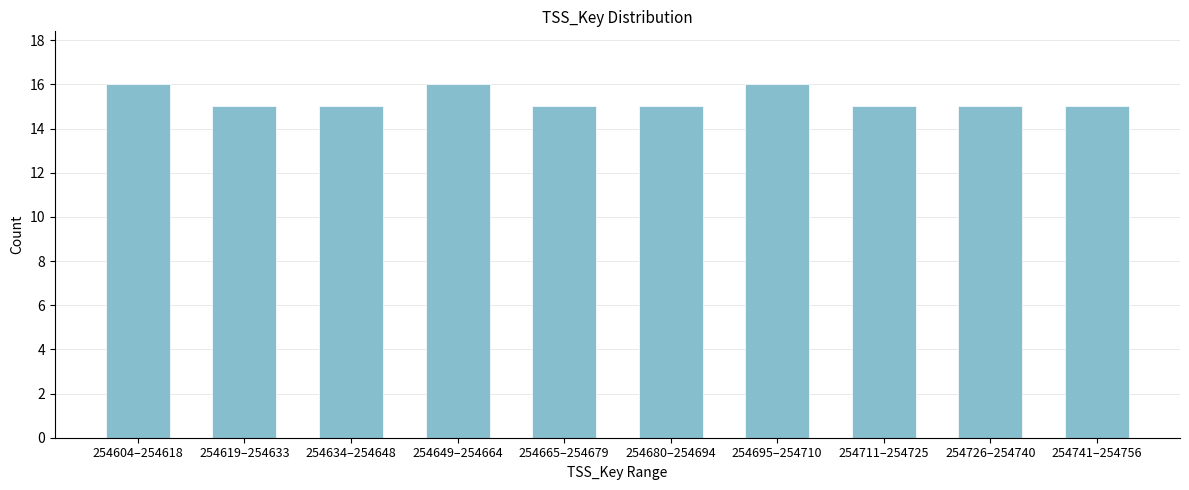

Reading left to right, what are all the values shown in this chart?

254604–254618=16	254619–254633=15	254634–254648=15	254649–254664=16	254665–254679=15	254680–254694=15	254695–254710=16	254711–254725=15	254726–254740=15	254741–254756=15